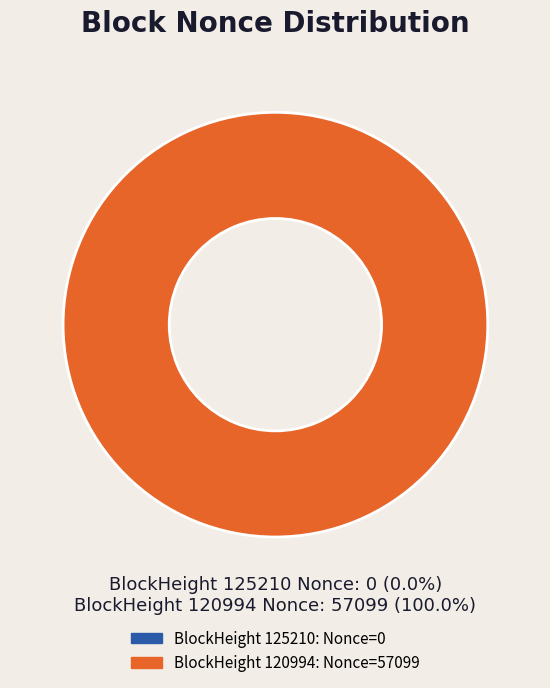

Rank the categories by value from lowest to highest.

125210, 120994